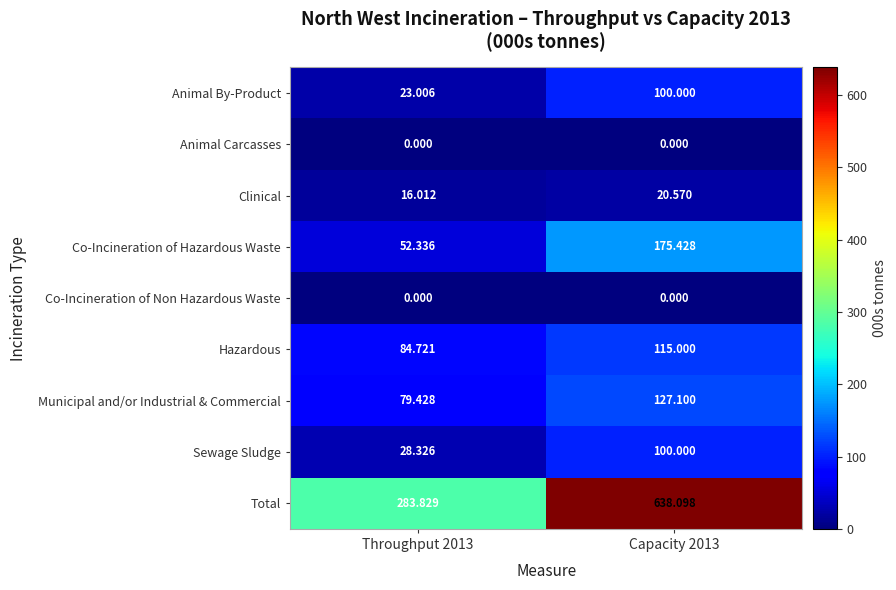

What is the spread (max minus min) of values at Throughput 2013?

283.8